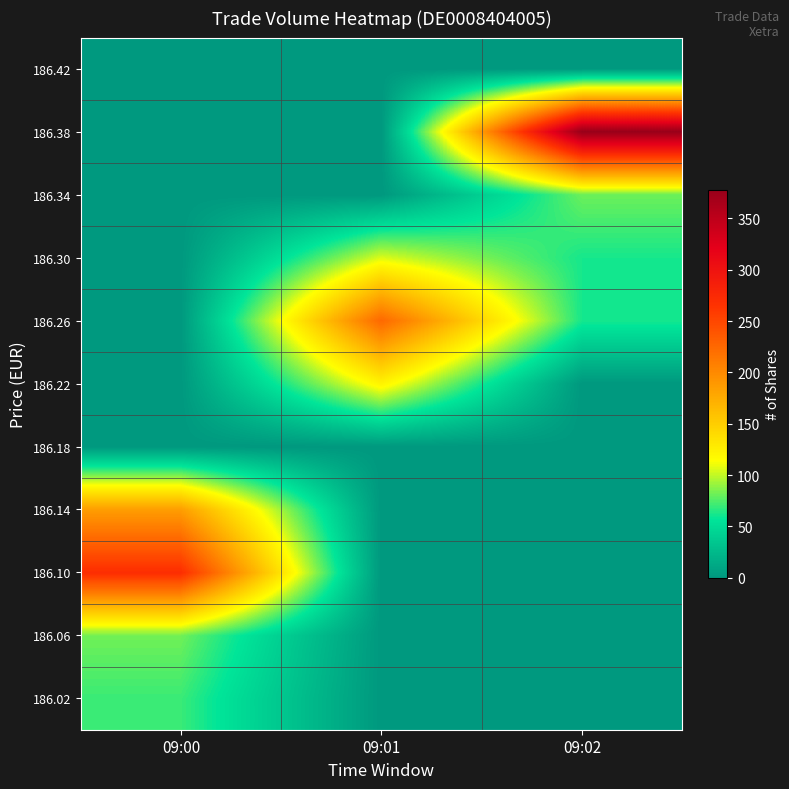

Rank the series by their maximum value, from highest to lowest.

186.38, 186.10, 186.26, 186.14, 186.22, 186.30, 186.06, 186.34, 186.02, 186.18, 186.42